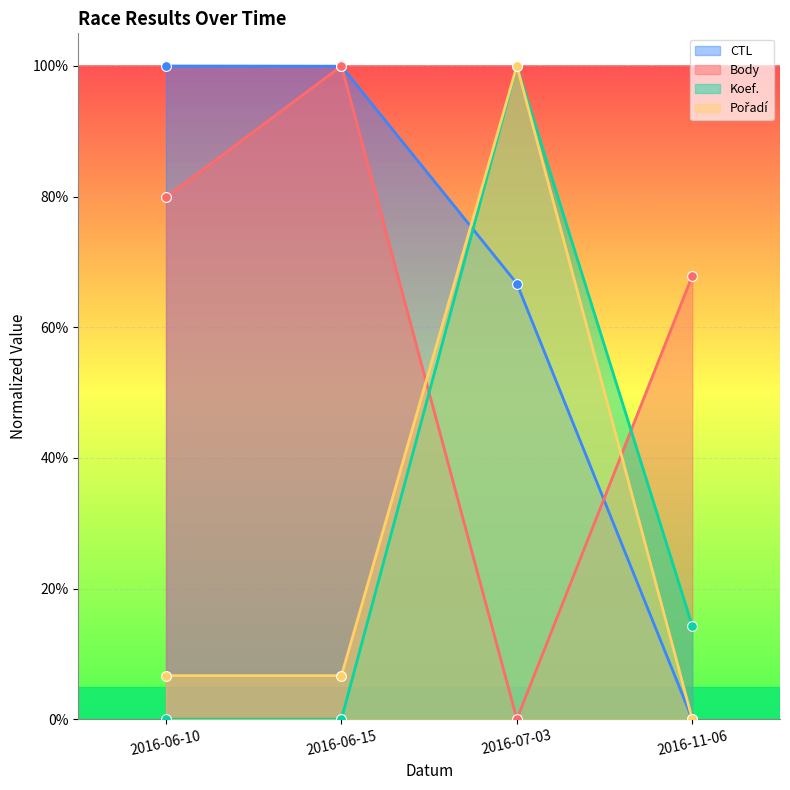

Is the value of Koef. at 2016-07-03 greater than the value of Pořadí at 2016-06-15?

Yes